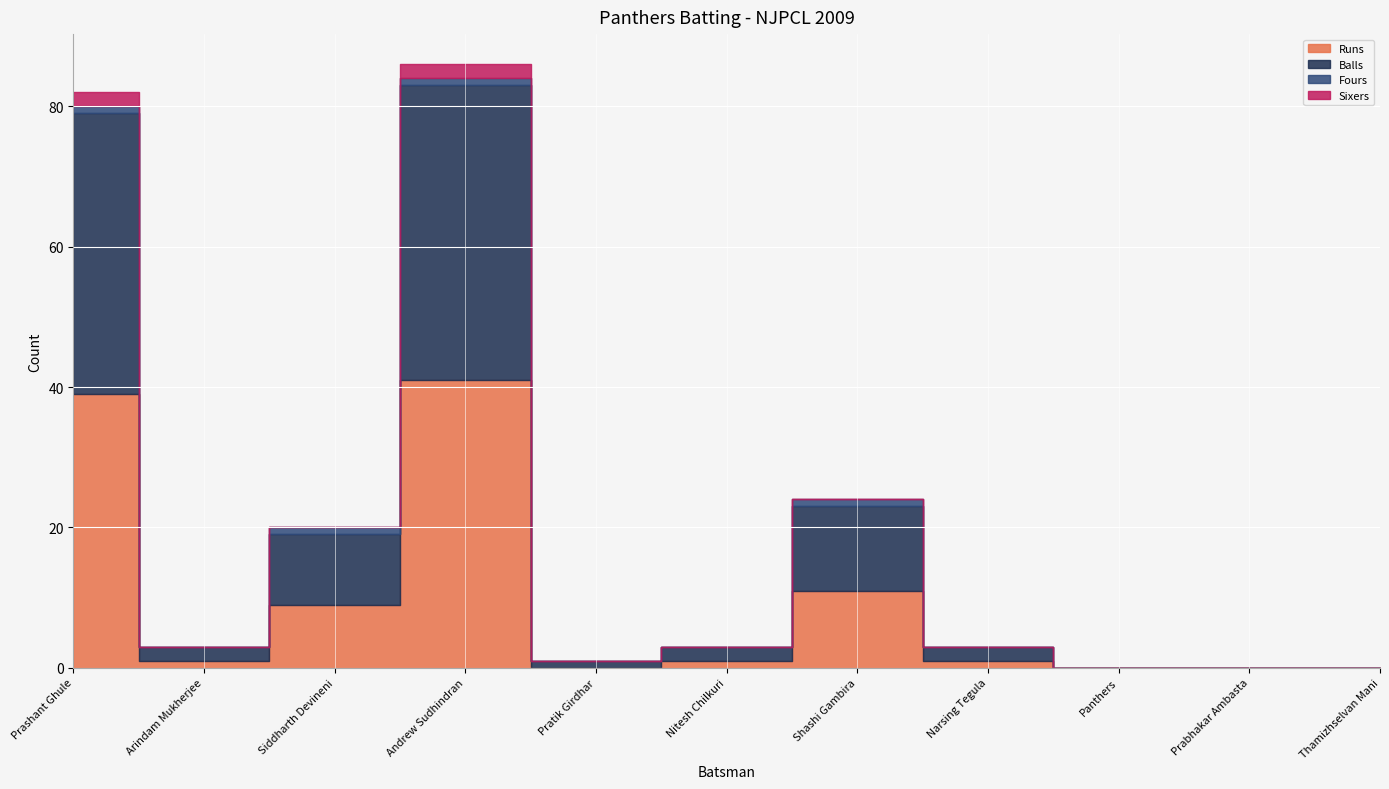

List the labels in order of Fours value, smallest first.

Arindam Mukherjee, Pratik Girdhar, Nitesh Chilkuri, Narsing Tegula, Panthers, Prabhakar Ambasta, Thamizhselvan Mani, Prashant Ghule, Siddharth Devineni, Andrew Sudhindran, Shashi Gambira